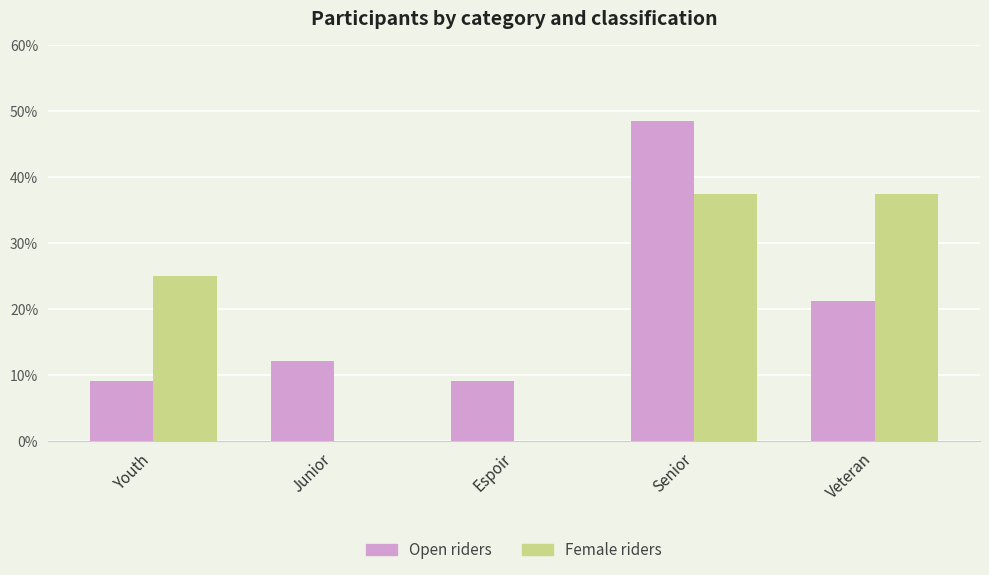

What is the difference between the Female riders values at Senior and Youth?

12.5